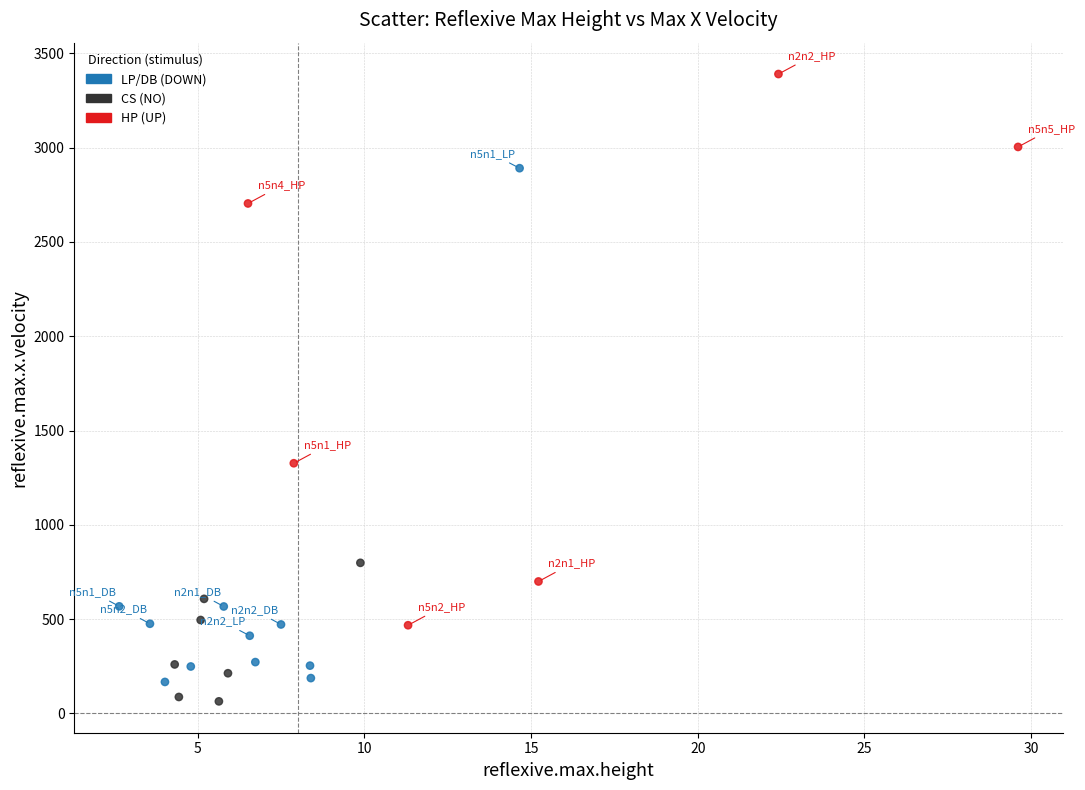

What Y value in the scatter plot is closest to 1727?

1326.6